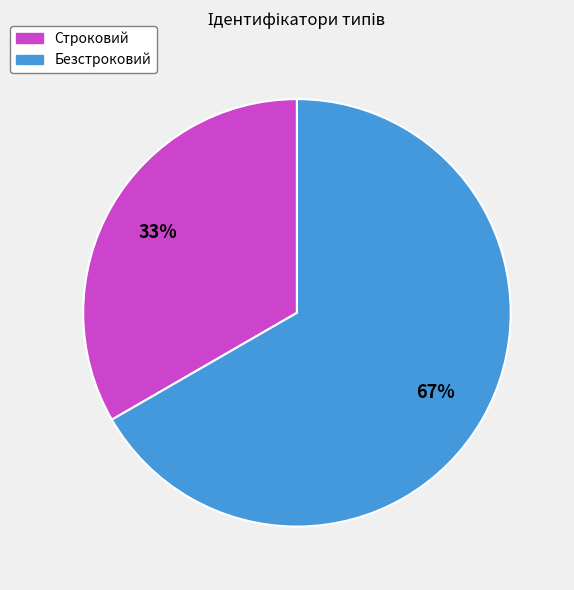

How many slices are in this pie chart?

2